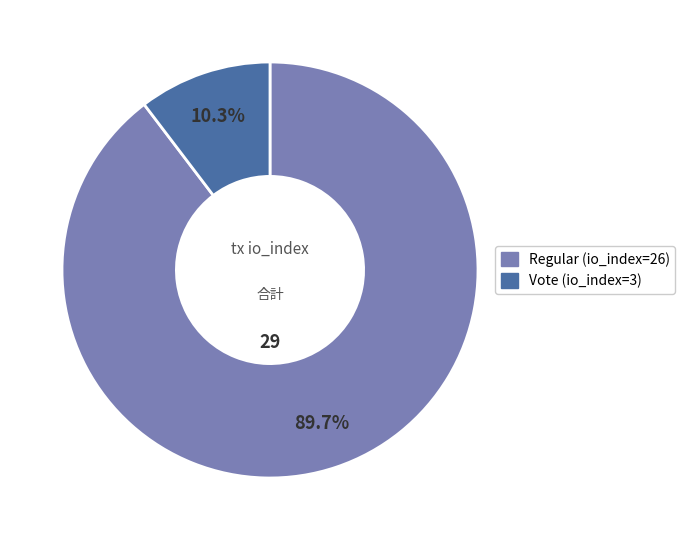

To the nearest percent, what percentage of the pie is Regular (io_index=26)?

90%